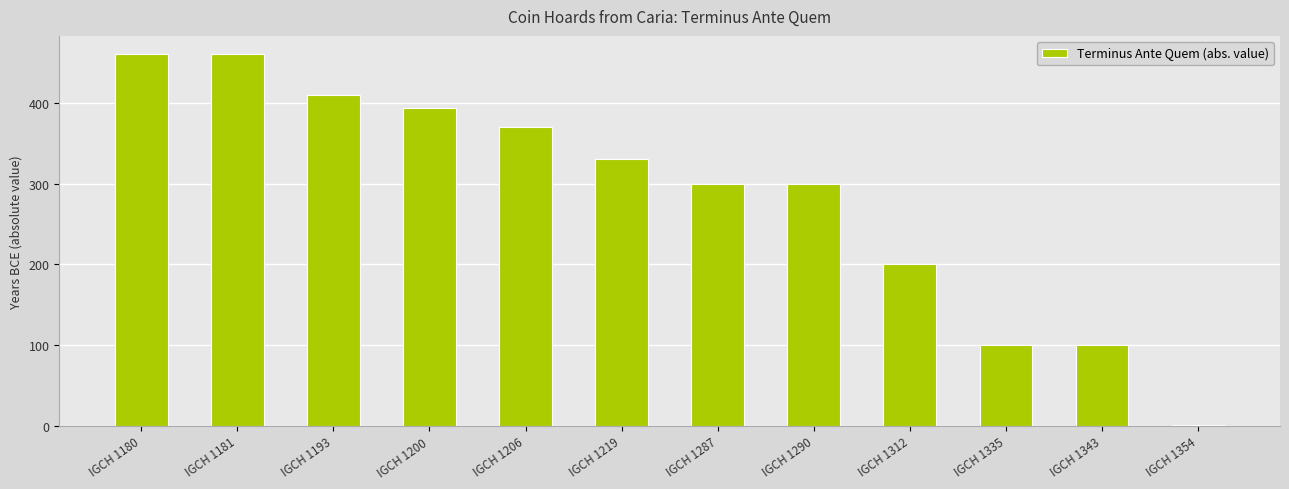

At which label is the value closest to 230?

IGCH 1312